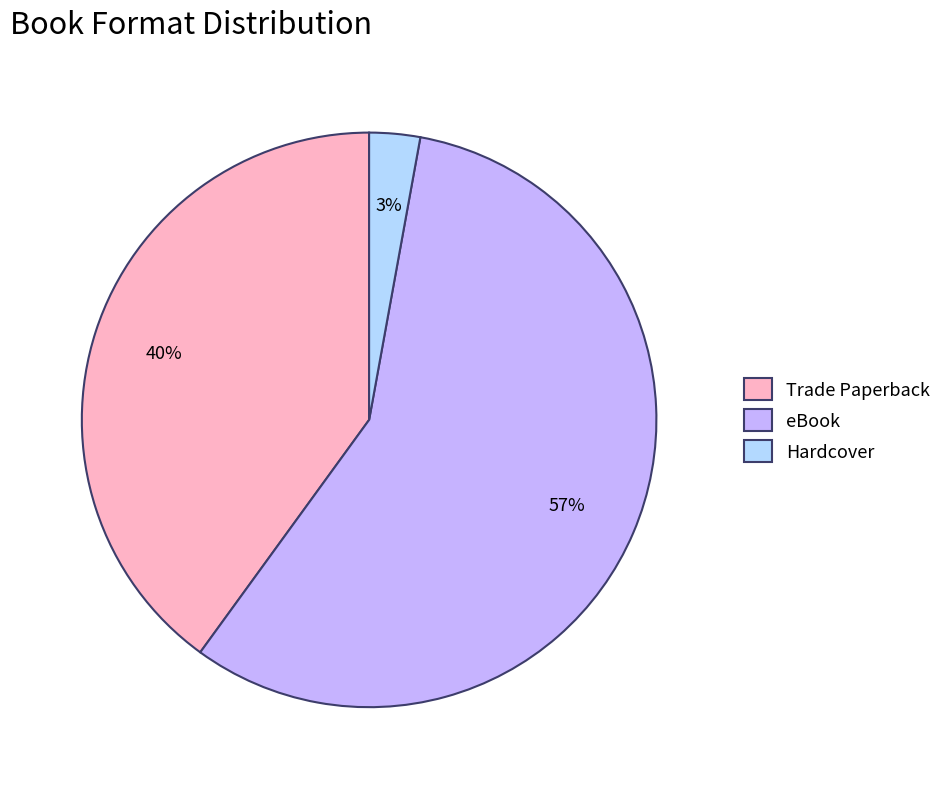

Which has a higher value, Trade Paperback or eBook?

eBook